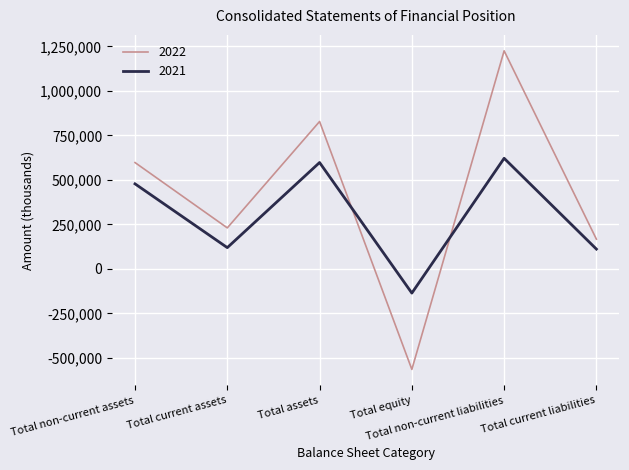

What is the difference between the 2022 values at Total non-current assets and Total non-current liabilities?

627858